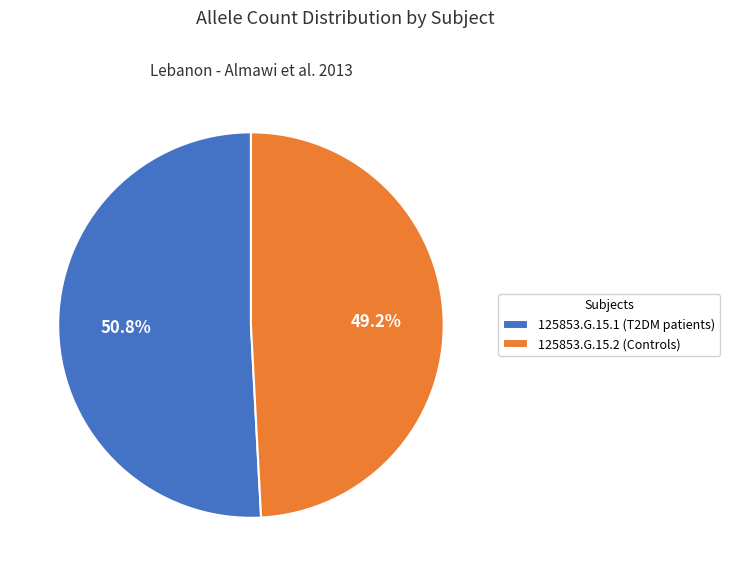

How many segments does this pie chart have?

2